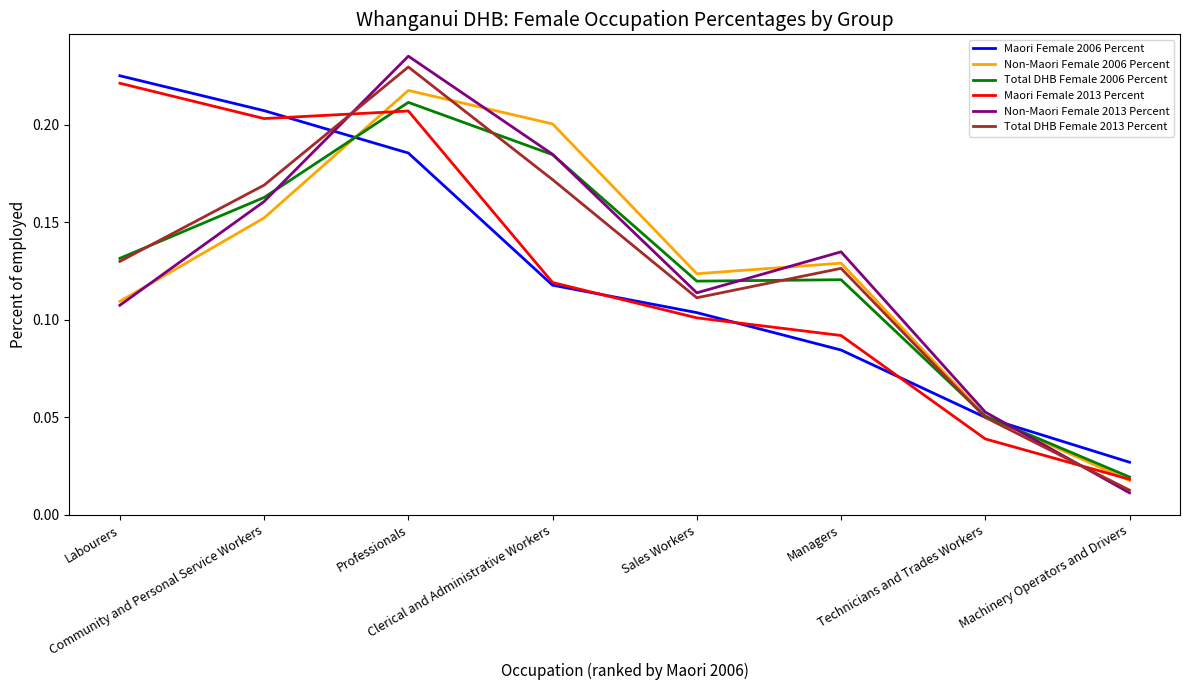

True or false: Maori Female 2013 Percent and Non-Maori Female 2013 Percent cross at least once.

True